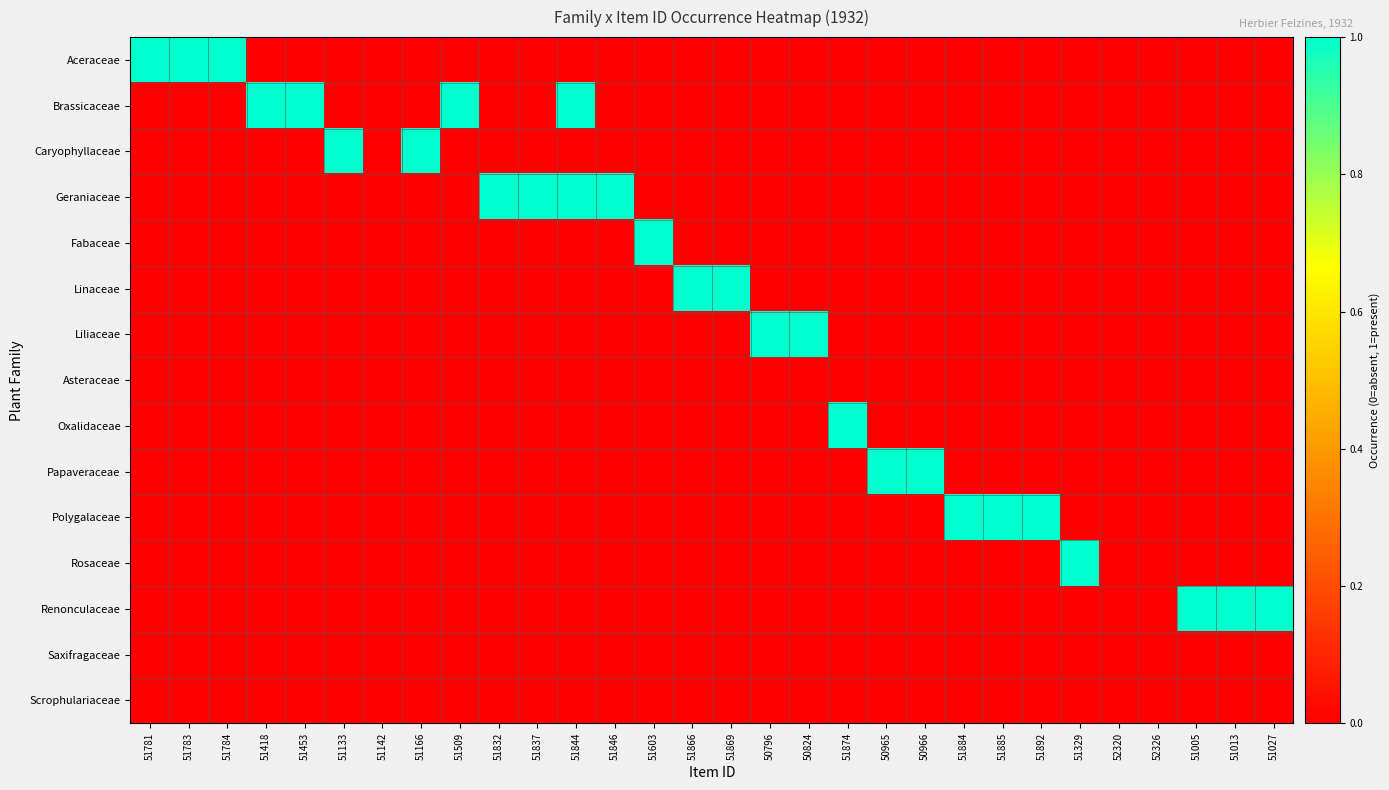

Count the number of data series in this chart.

15